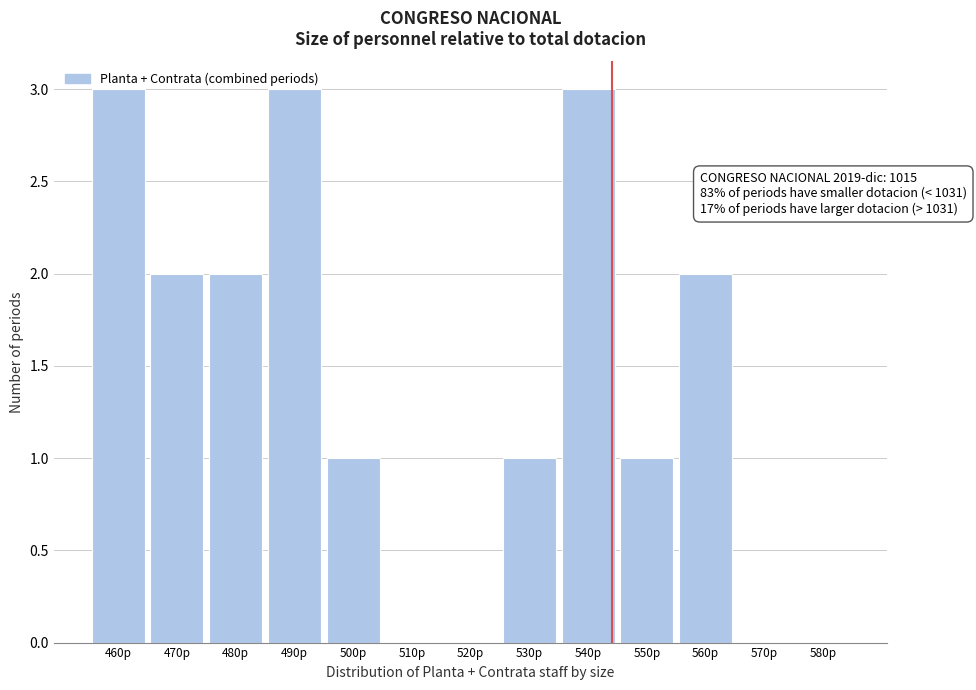

What is the sum of all values?

18